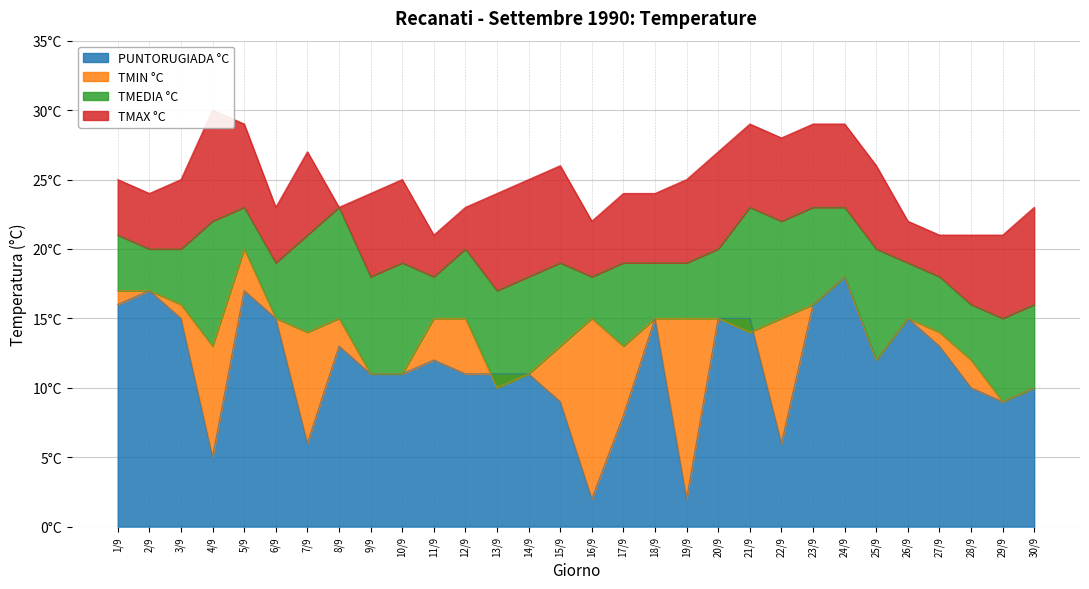

What is the difference between the maximum and second lowest values in the PUNTORUGIADA °C series?

16